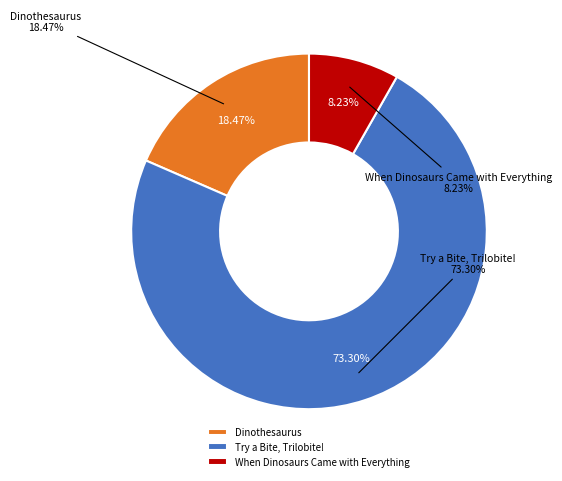

What is the ratio of the value at When Dinosaurs Came with Everything to the value at Dinothesaurus?

0.4